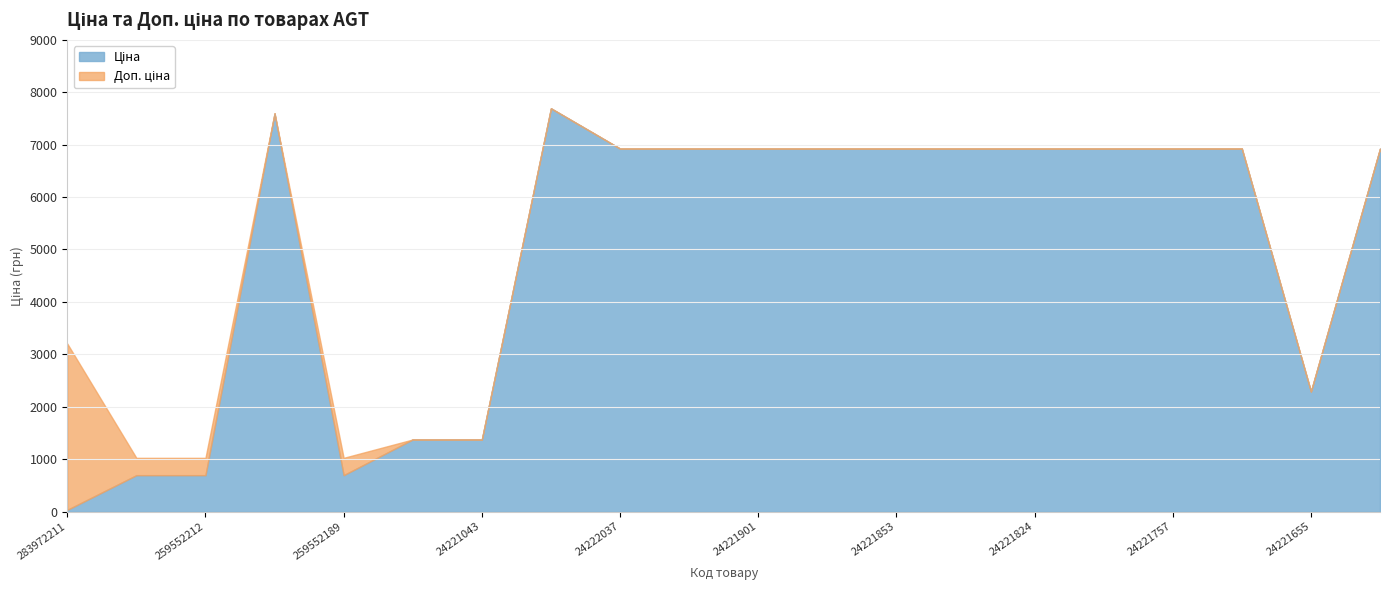

What is the sum of all Ціна values?

98627.7